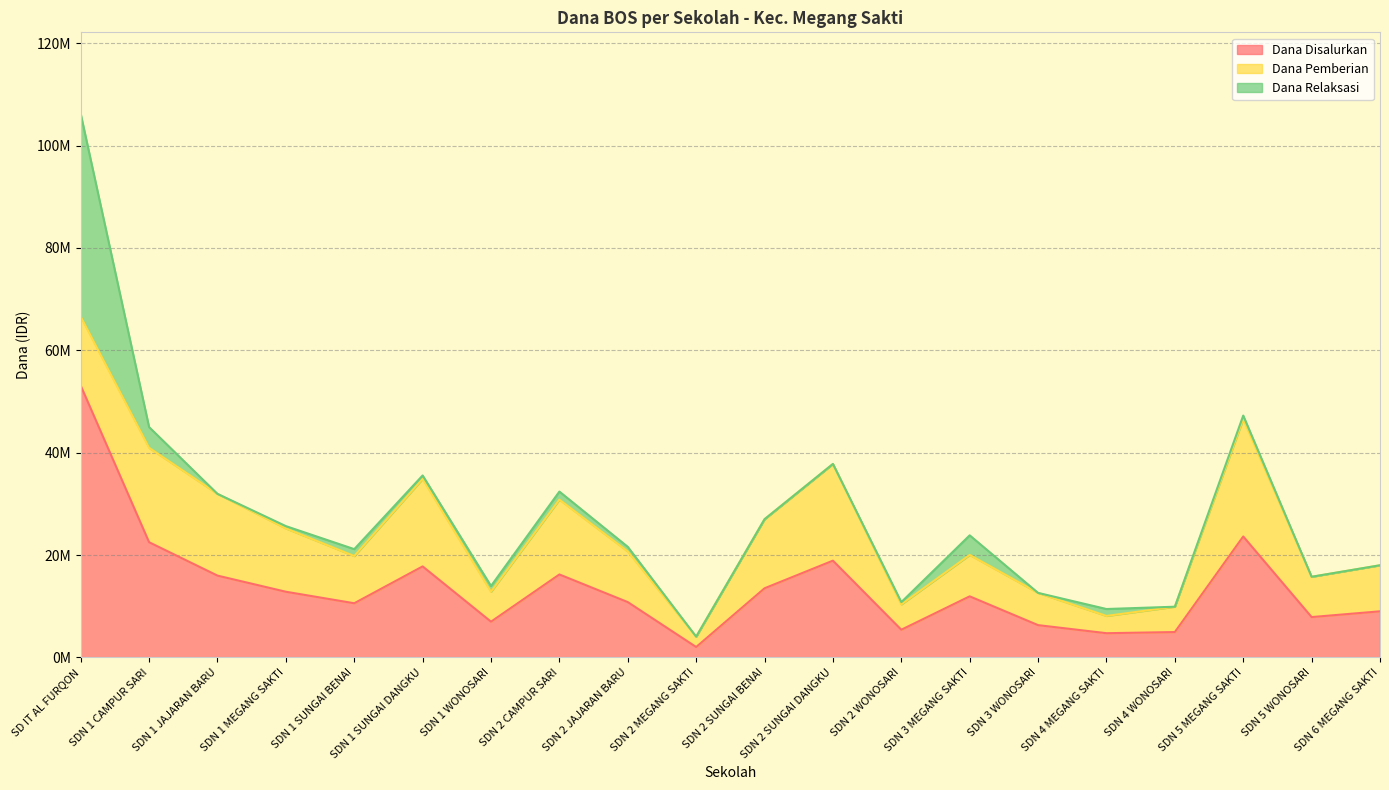

True or false: Dana Pemberian and Dana Disalurkan intersect in this chart.

False